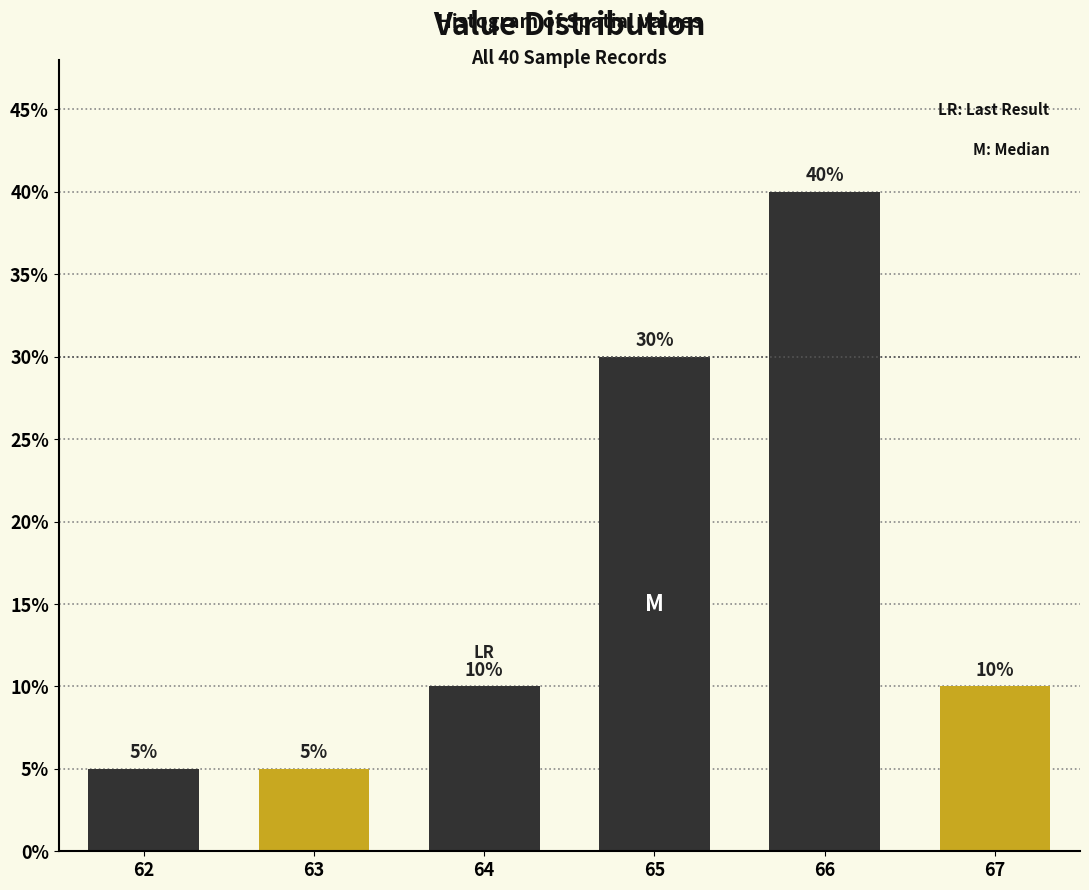

Reading right to left, list all the values displayed in this chart.

67=10	66=40	65=30	64=10	63=5	62=5